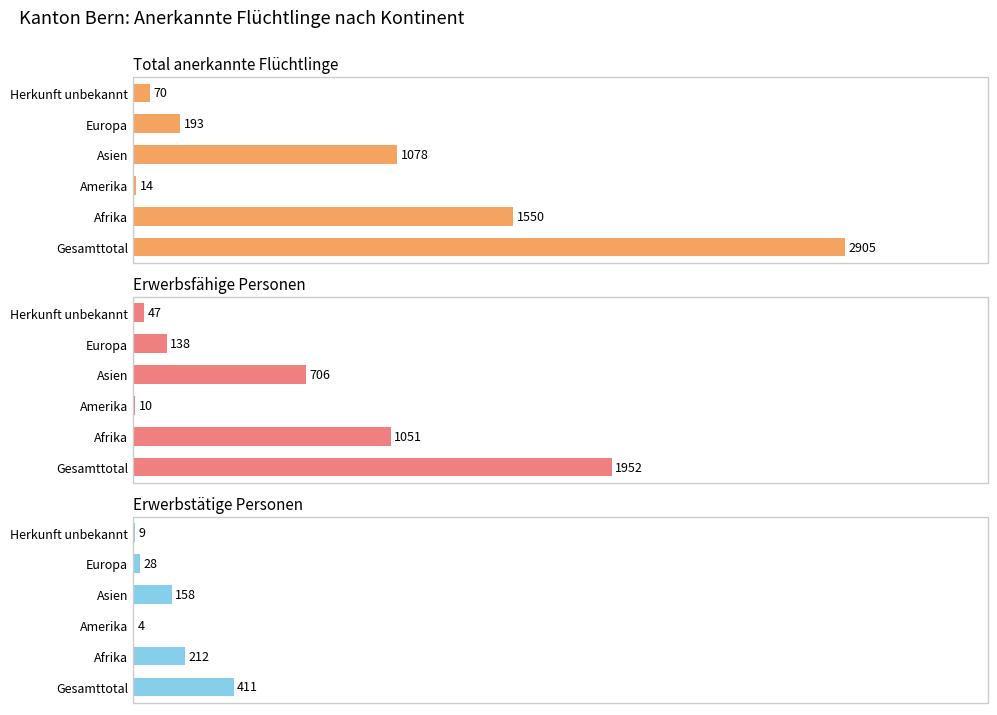

Which series has the largest range (max minus min)?

Total anerkannte Flüchtlinge